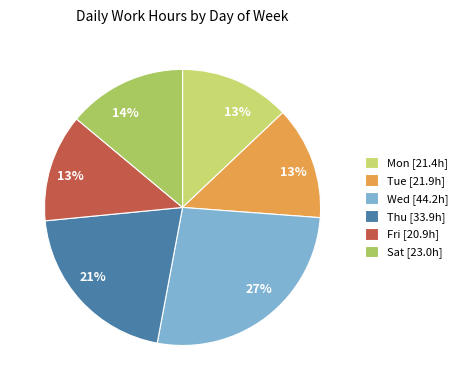

Is there any slice that represents more than half of the pie?

No